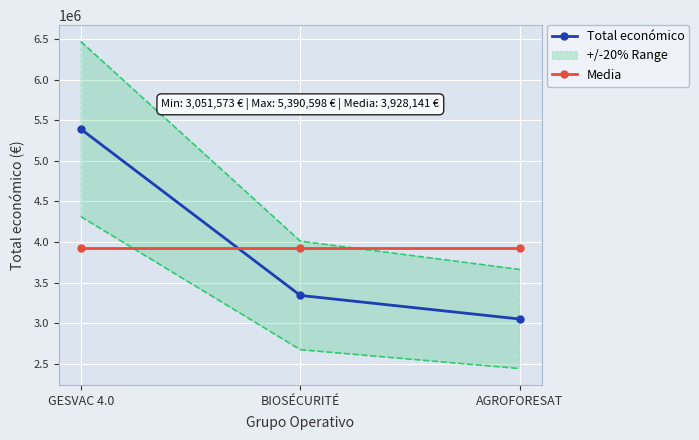

Between BIOSÉCURITÉ and AGROFORESAT, which series saw the biggest shift?

Total económico